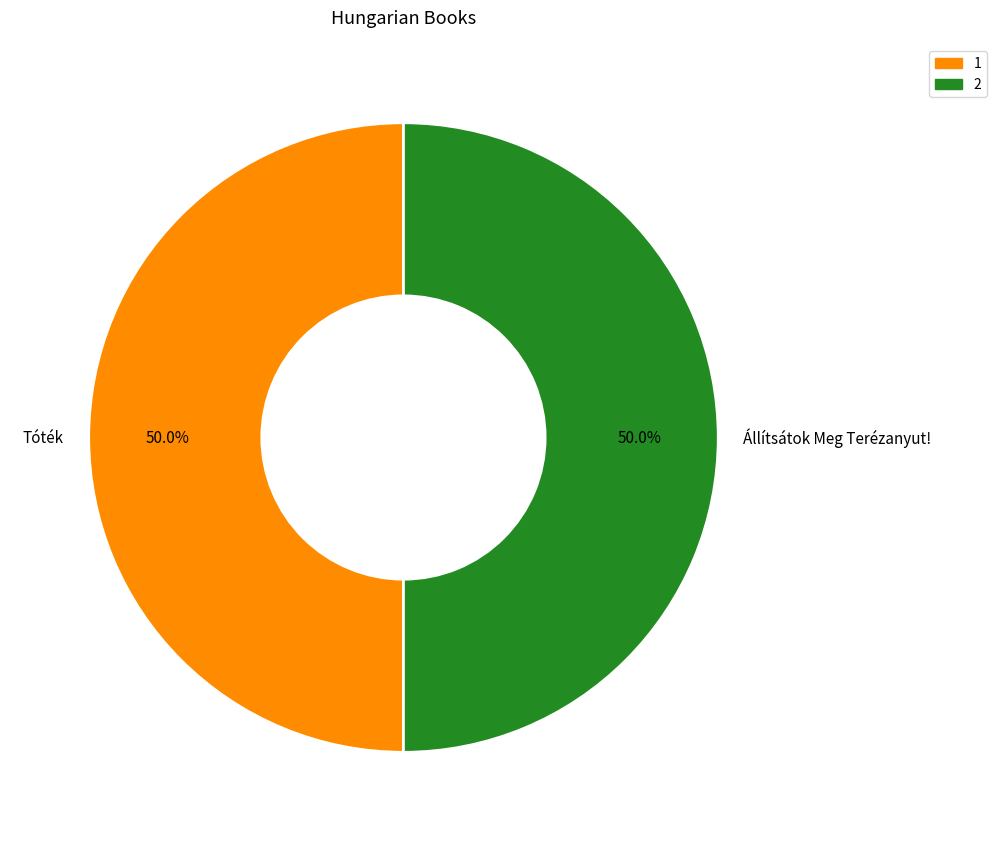

What is the ratio of the value at Tóték to the value at Állítsátok Meg Terézanyut!?

1.0